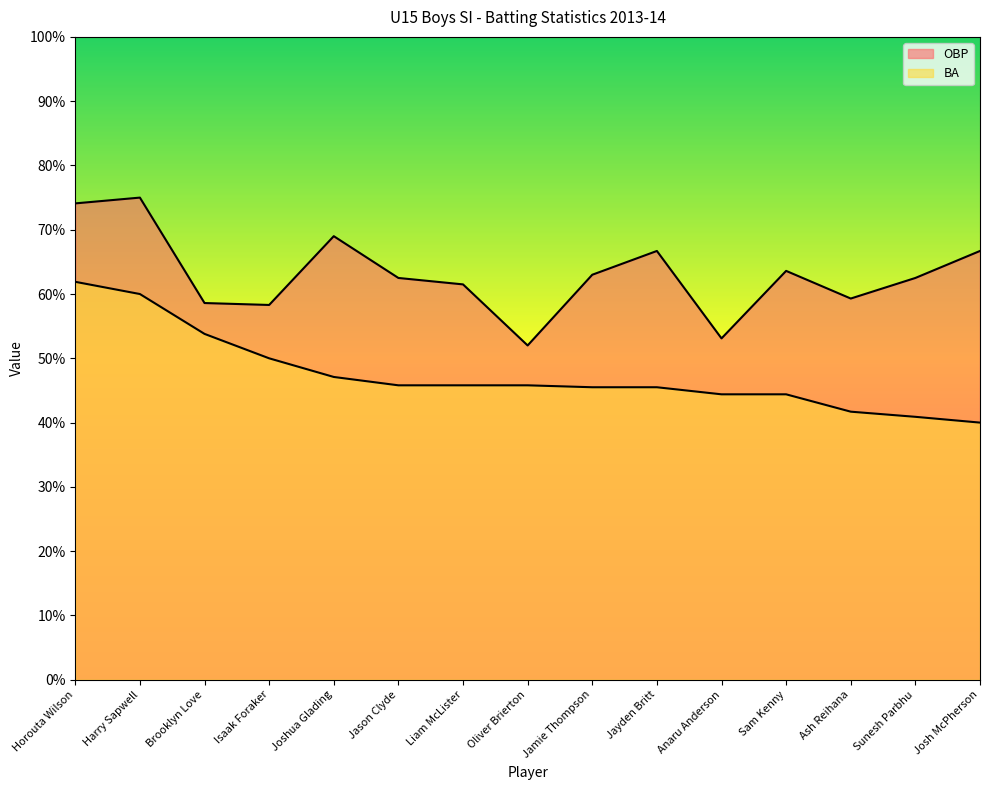

True or false: BA and OBP cross at least once.

False